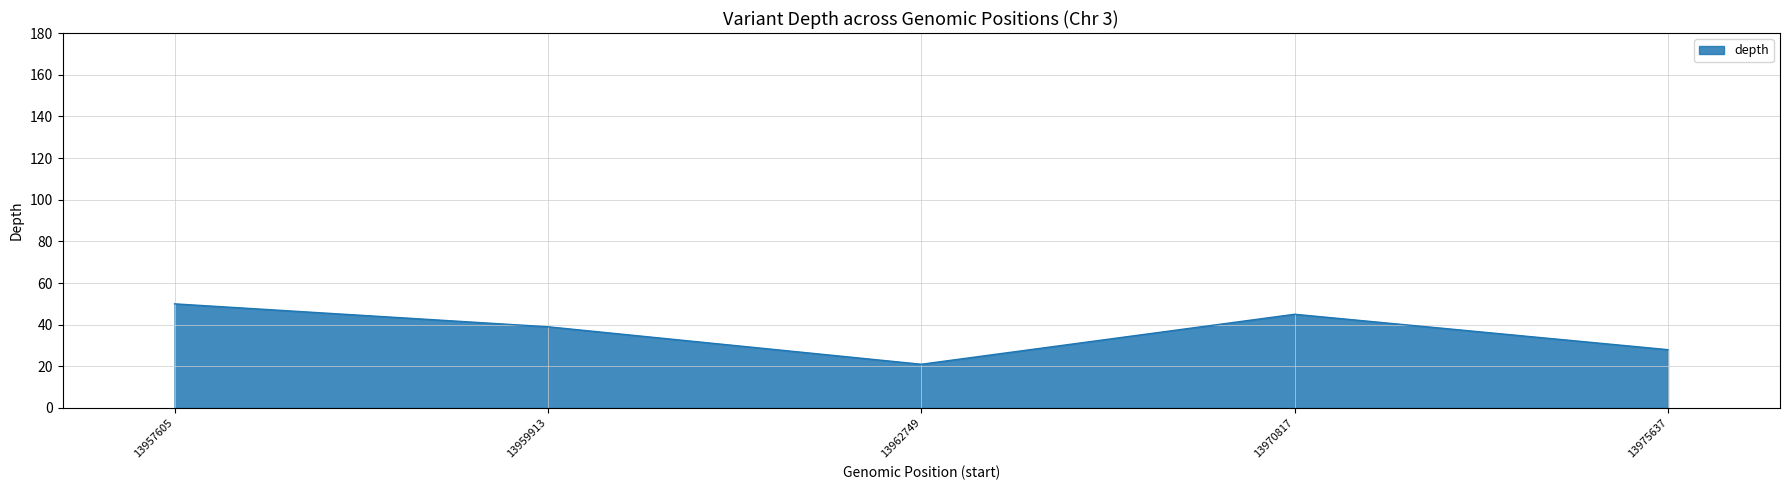

Where is the first local maximum?

13970817